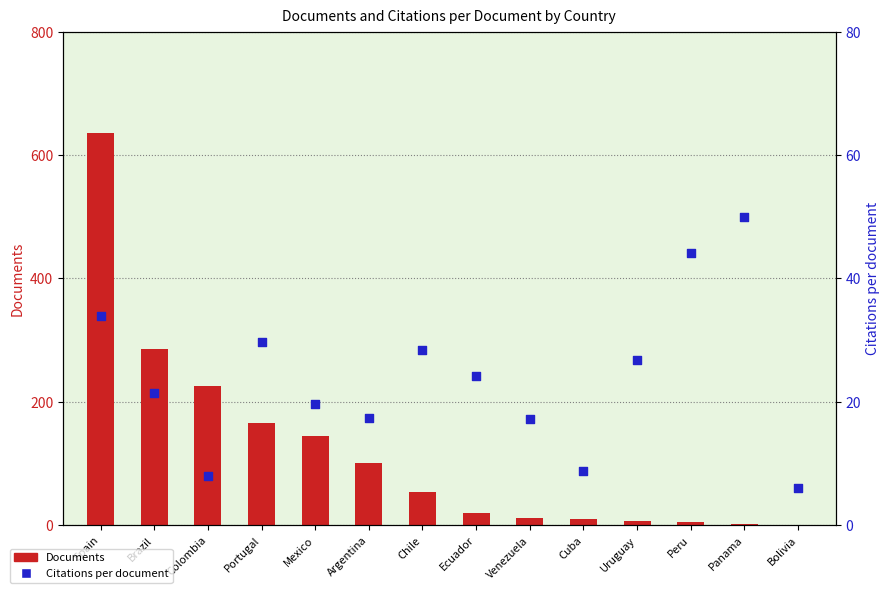

Is the value of Citations per document at Peru greater than the value of Documents at Cuba?

Yes